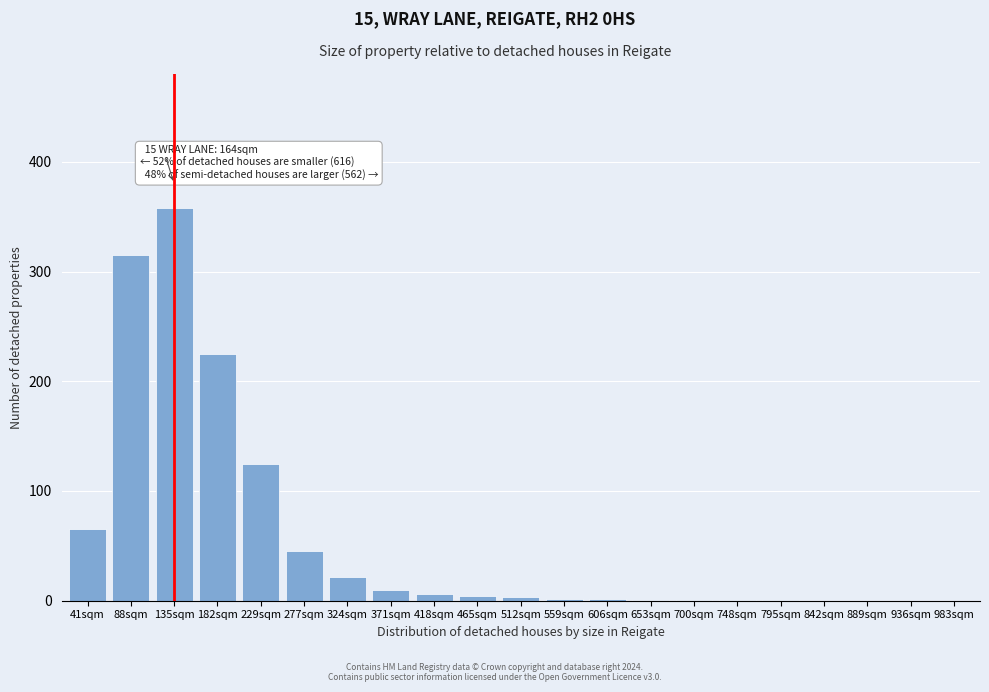

What is the maximum value shown in the chart?

358